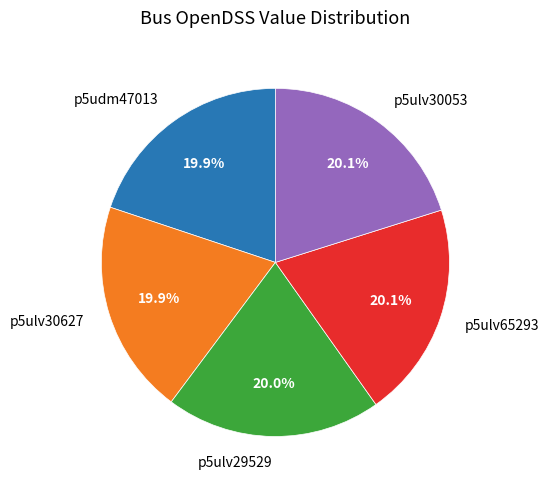

Is there any slice that represents more than half of the pie?

No